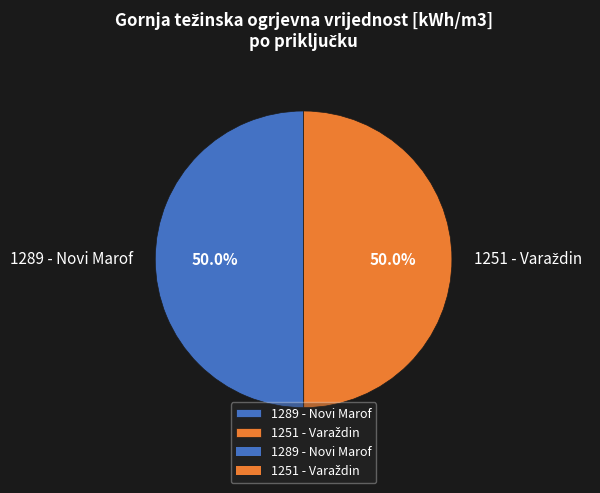

How much of the chart is everything except 1289 - Novi Marof?

50.0%